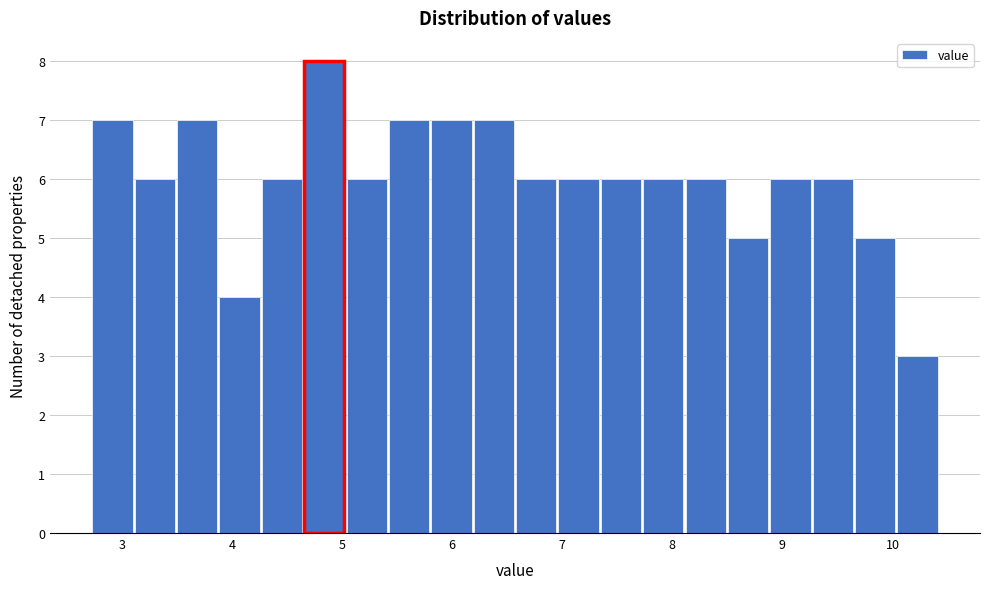

Read against the x-axis, roughly where is the centre of the tallest bar?

4.8